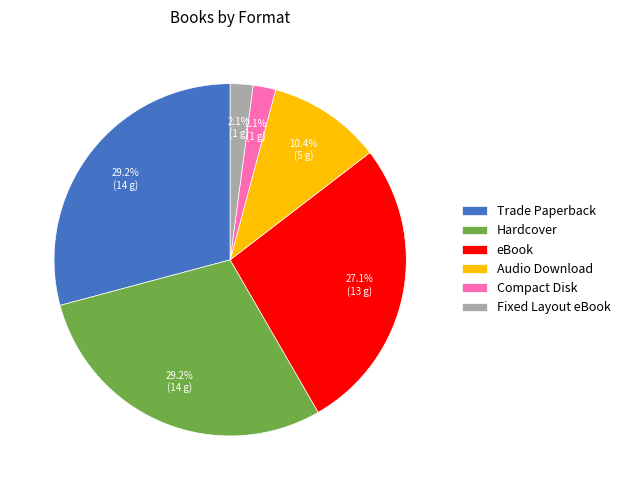

What portion of the pie excludes Audio Download?

89.6%